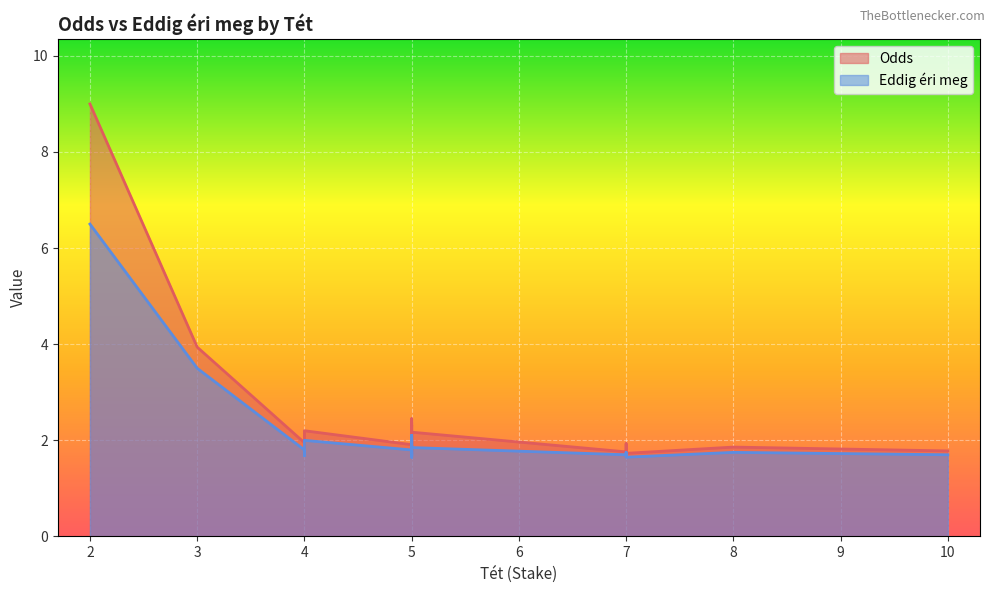

What is the value of the Eddig éri meg point at the 37th from the left?

1.7